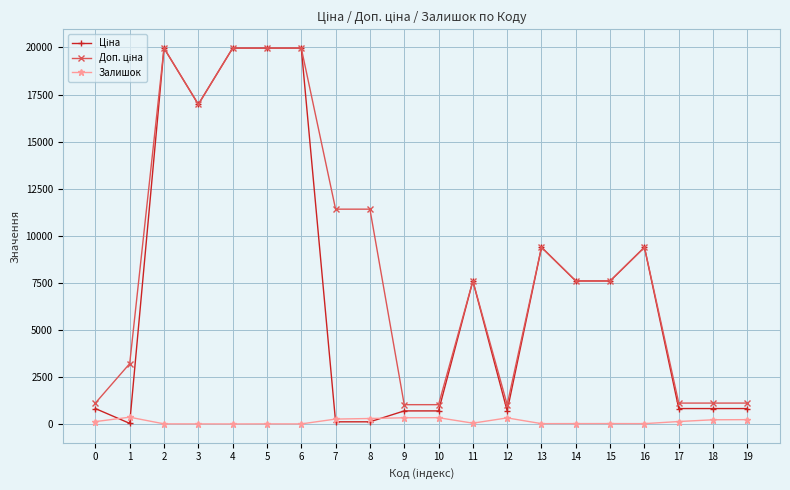

What is the maximum value shown in the chart?

19964.2